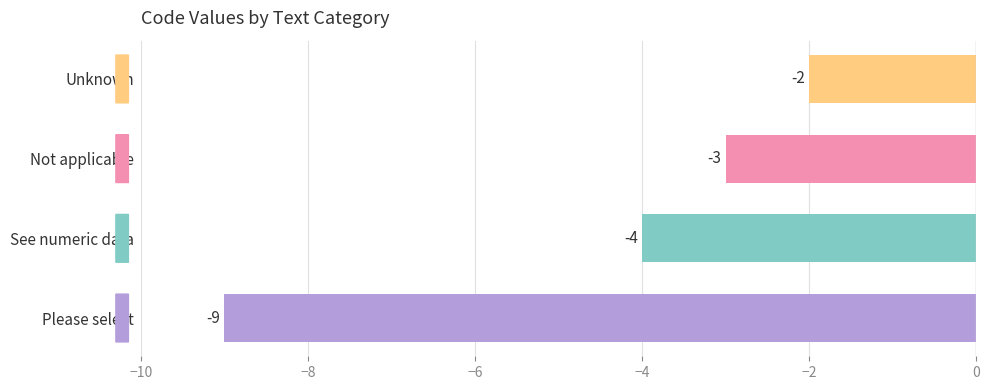

List the labels in order of value, largest first.

Unknown, Not applicable, See numeric data, Please select